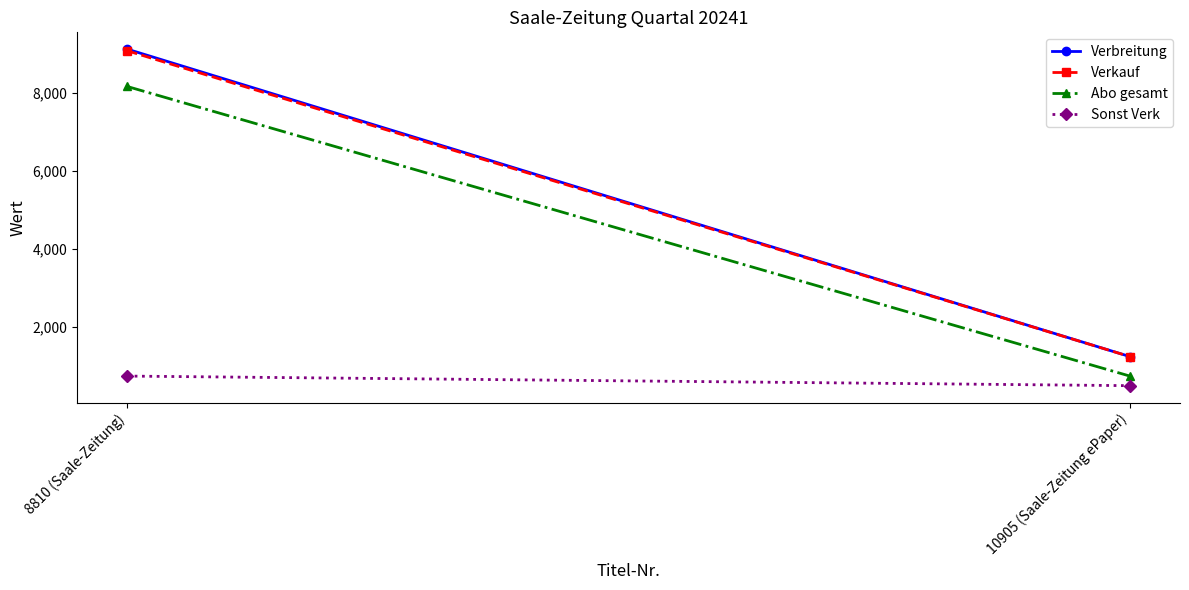

Is the value of Verbreitung at 8810 (Saale-Zeitung) greater than the value of Abo gesamt at 8810 (Saale-Zeitung)?

Yes